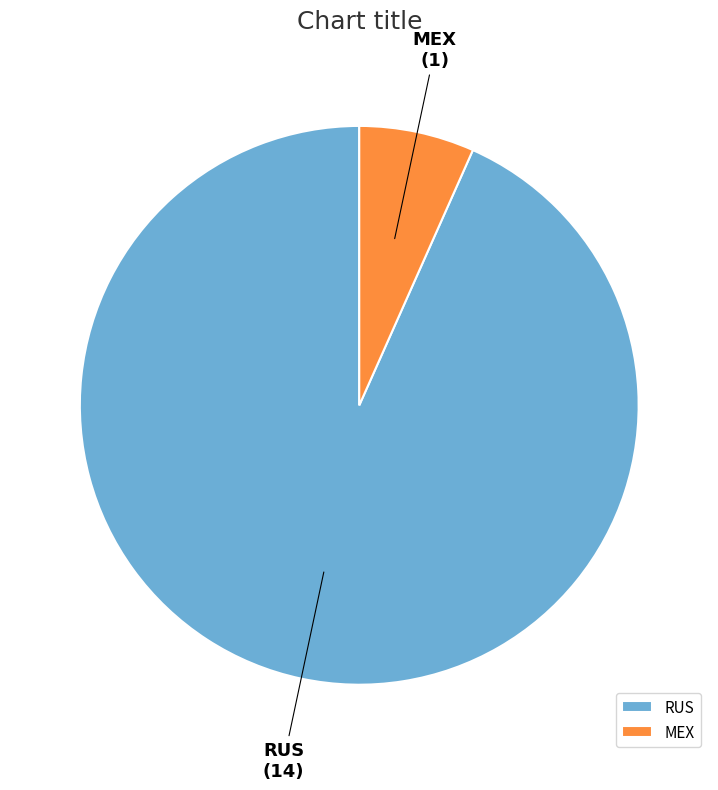

Count the number of slices in the pie.

2